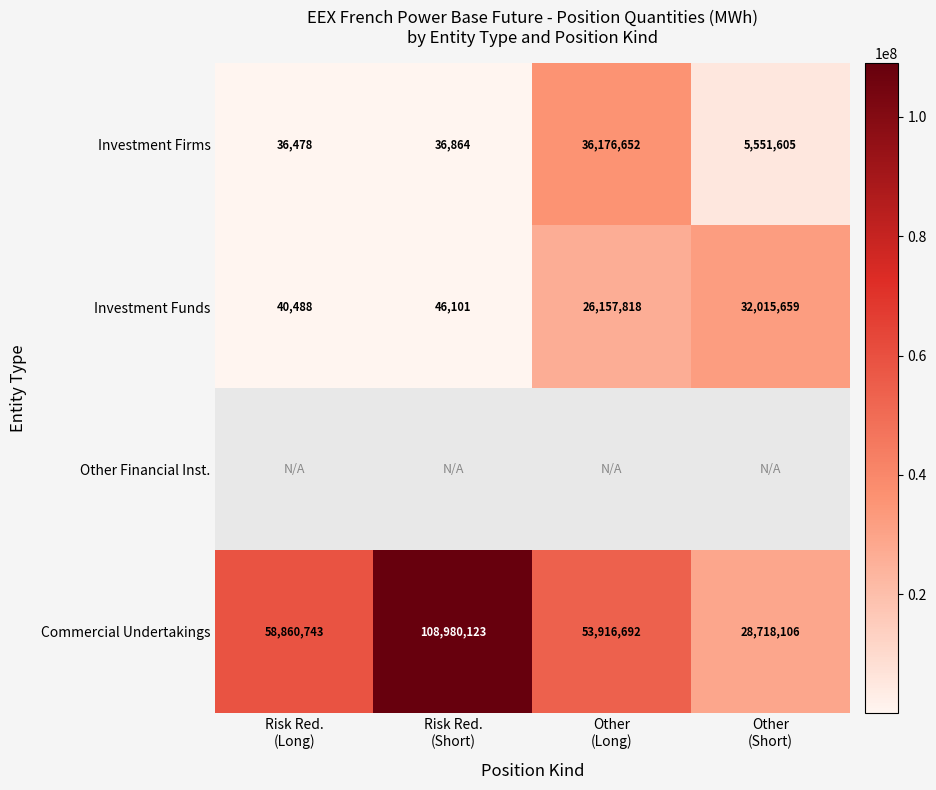

What is the difference between the maximum and second lowest values in the Investment Funds series?

31969558